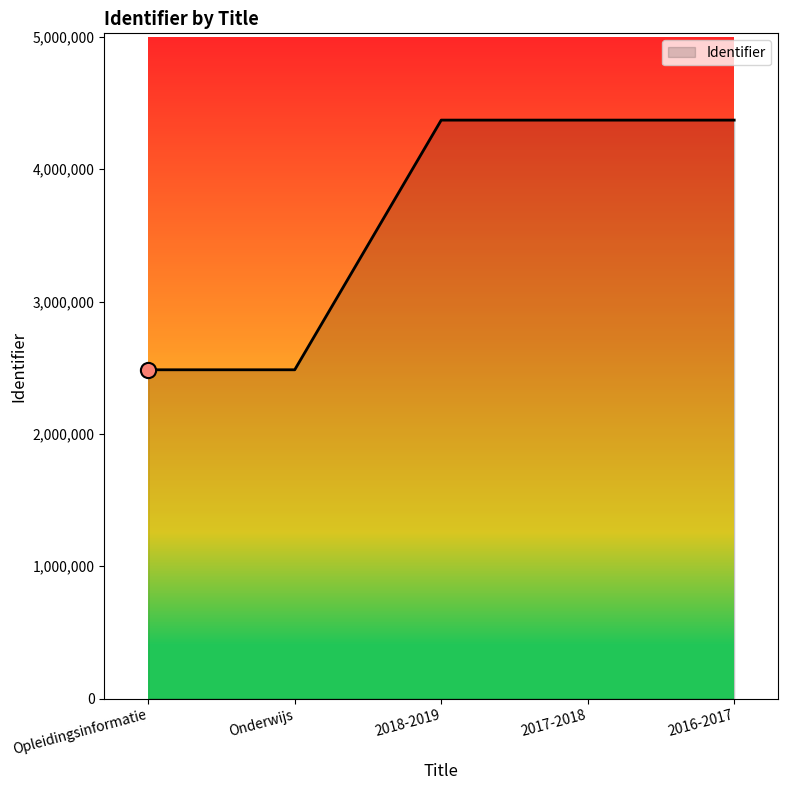

Which has a higher value, 2018-2019 or Opleidingsinformatie?

2018-2019